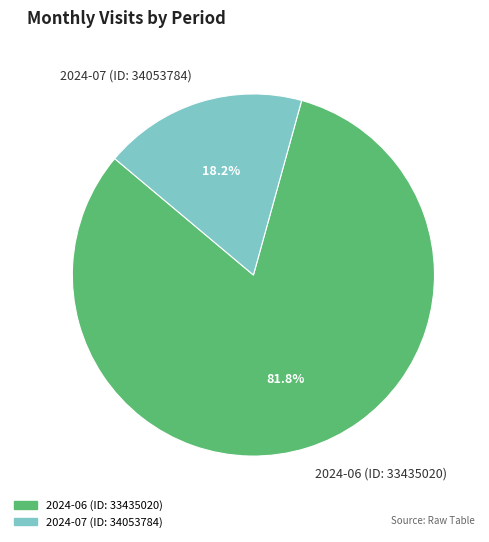

To the nearest percent, what portion does 2024-06 (ID: 33435020) represent?

82%